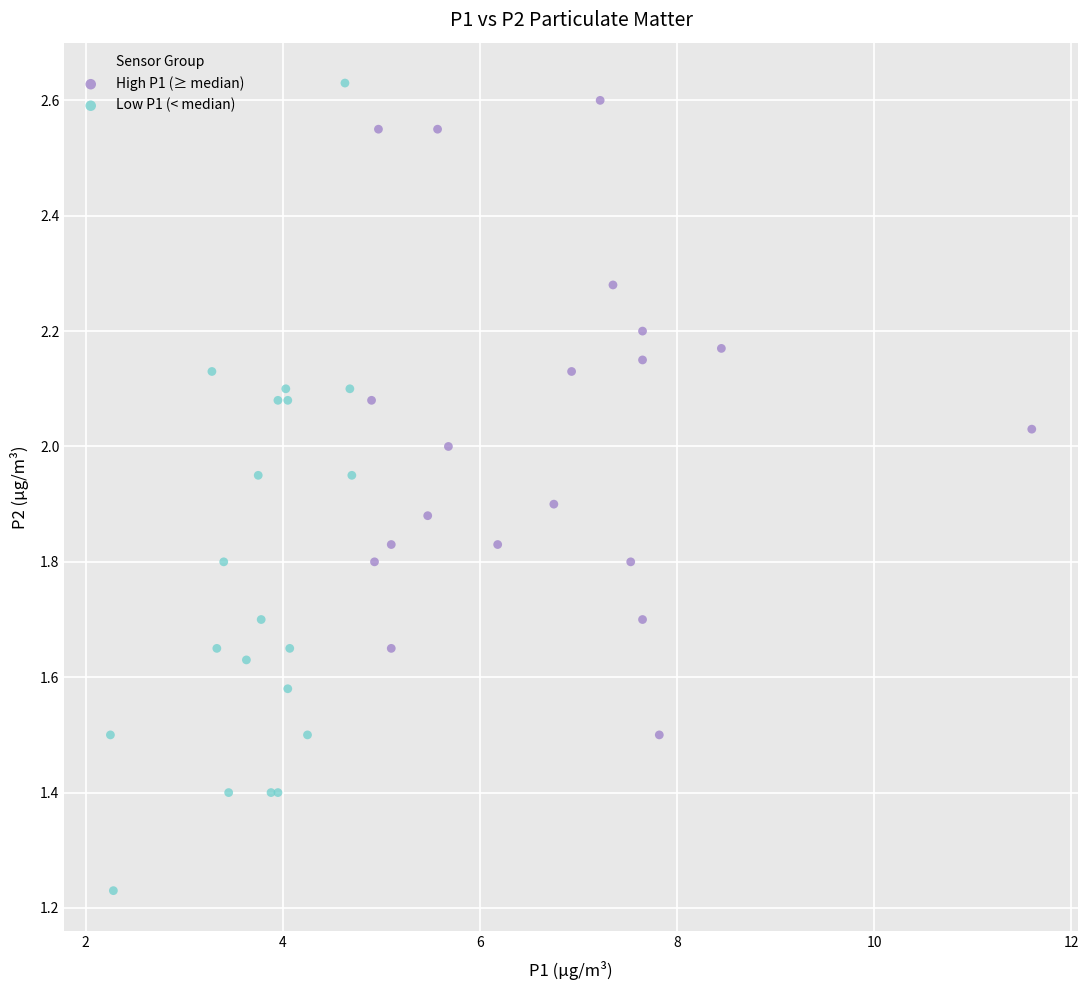

Which series contains the lowest Y value?

Low P1 (< median)